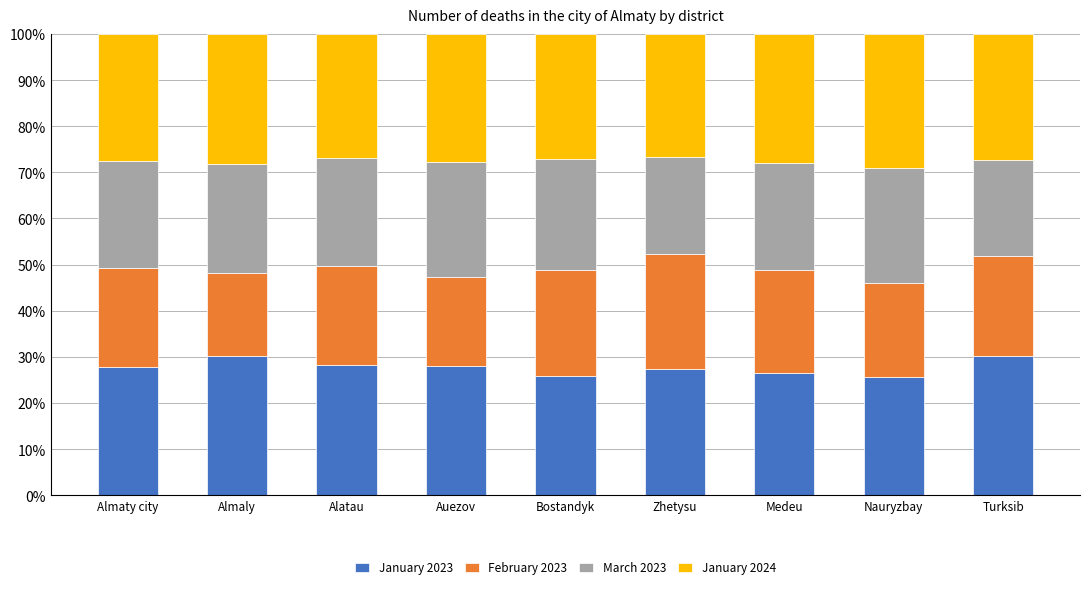

What is the maximum value for January 2023?

30.2